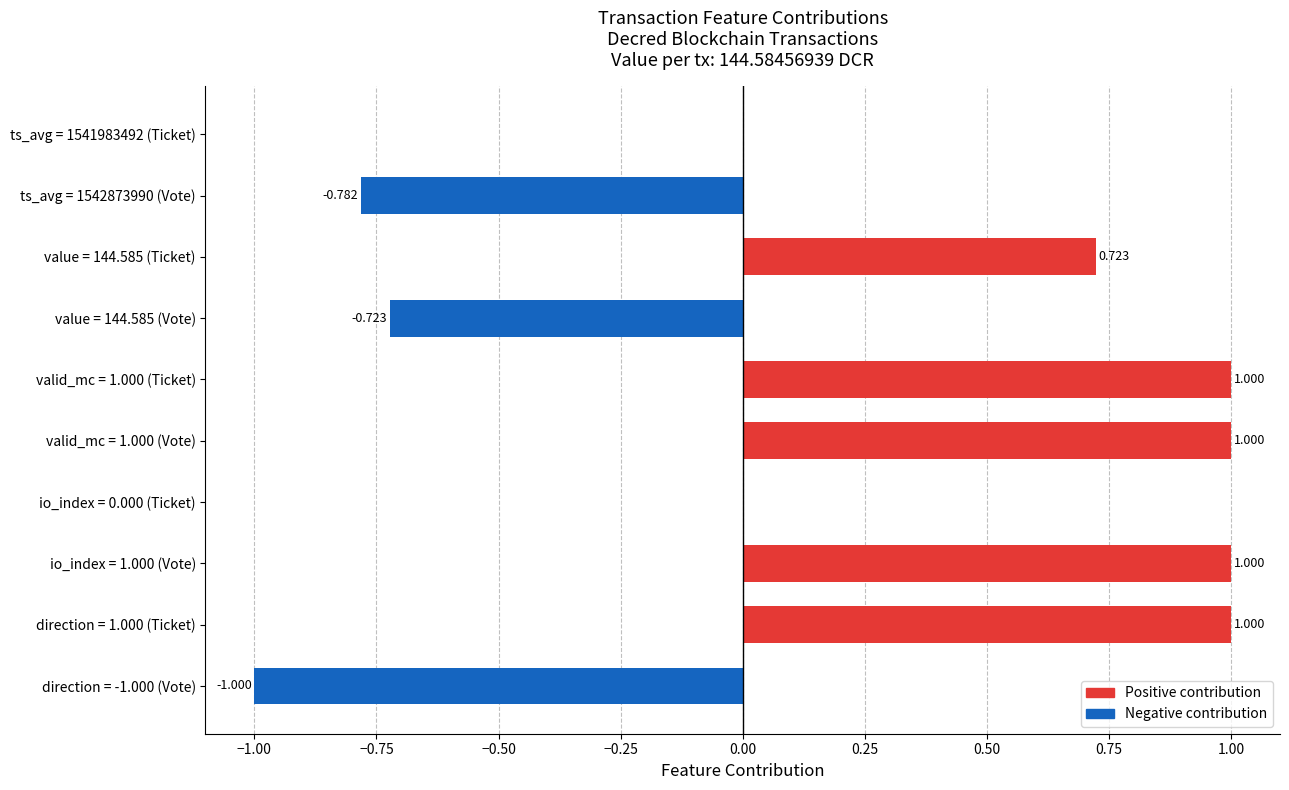

How many series are shown in this chart?

1